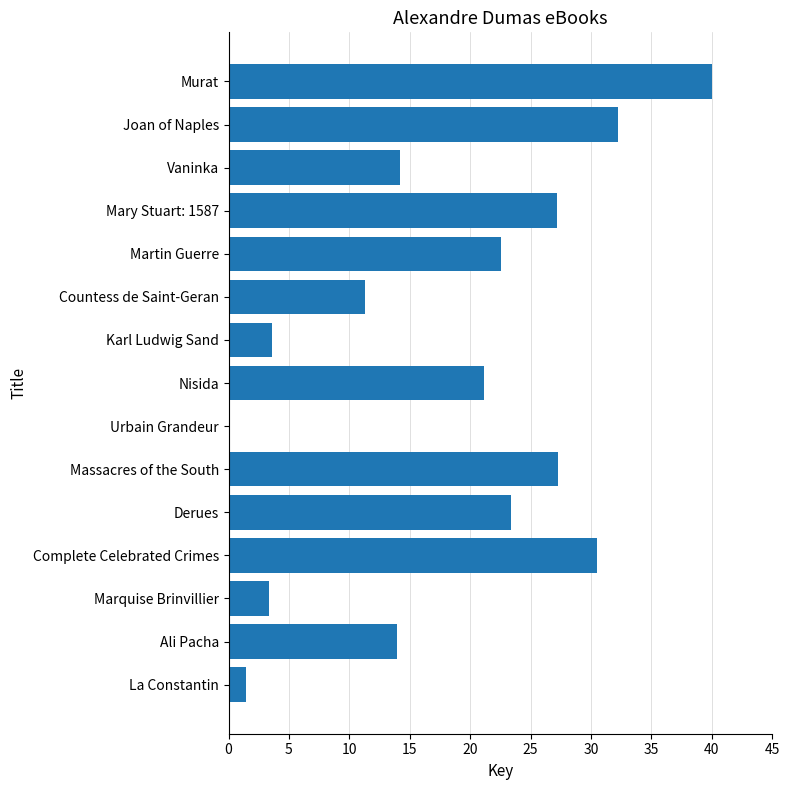

Which has a higher value, Murat or Vaninka?

Murat